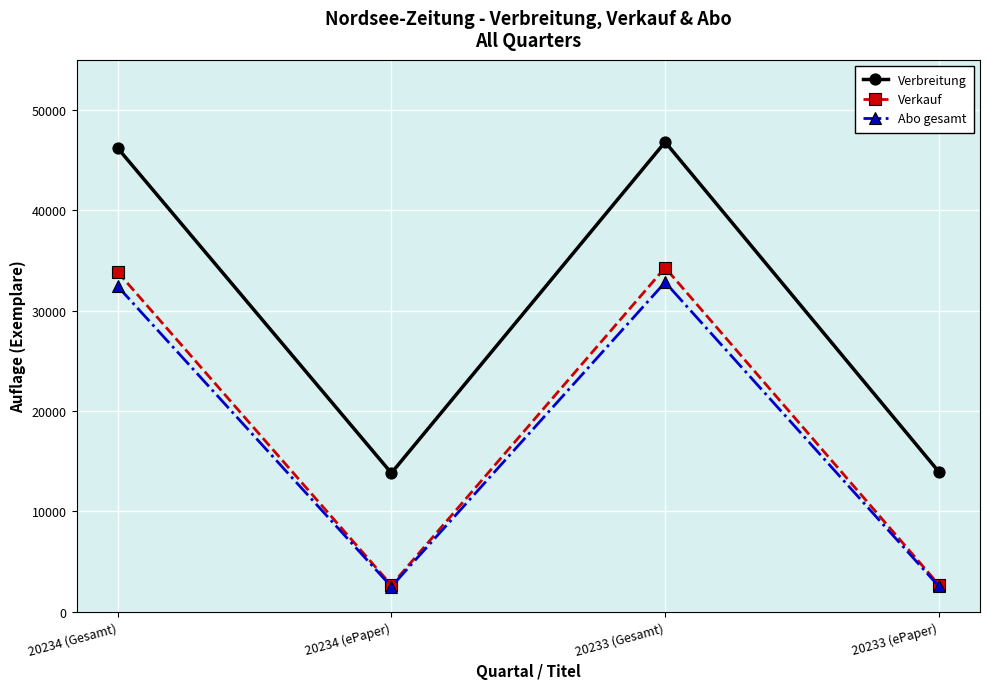

What is the label of the 2nd point from the left?

20234 (ePaper)